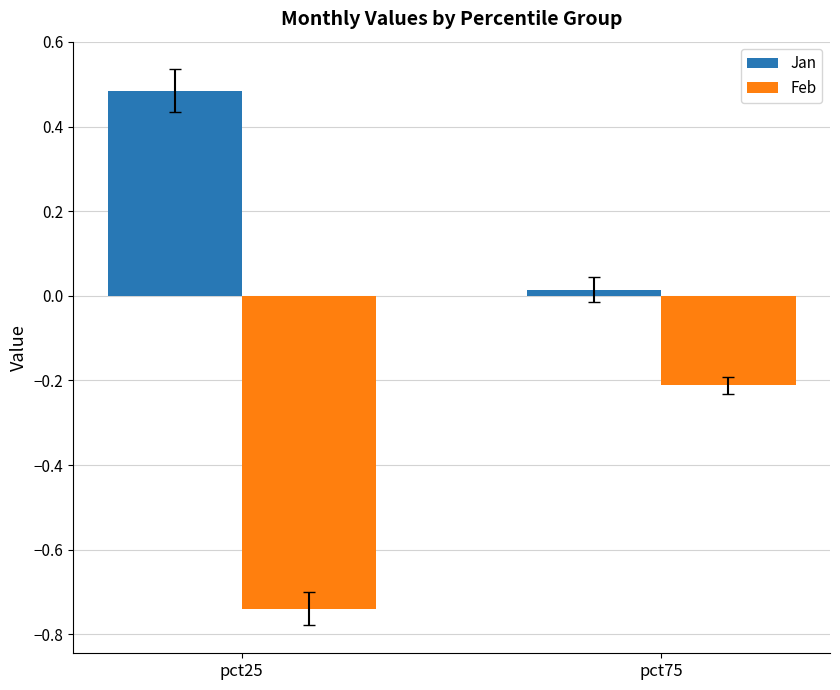

How many bars are there in total?

4